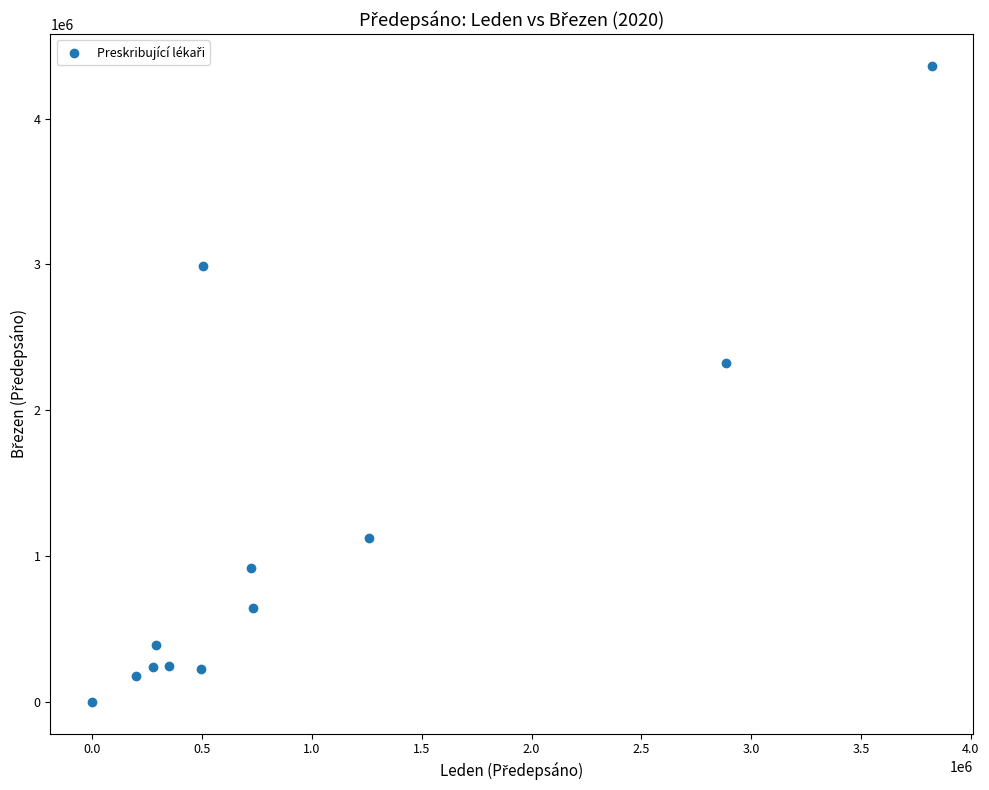

What is the average X value?

960642.1